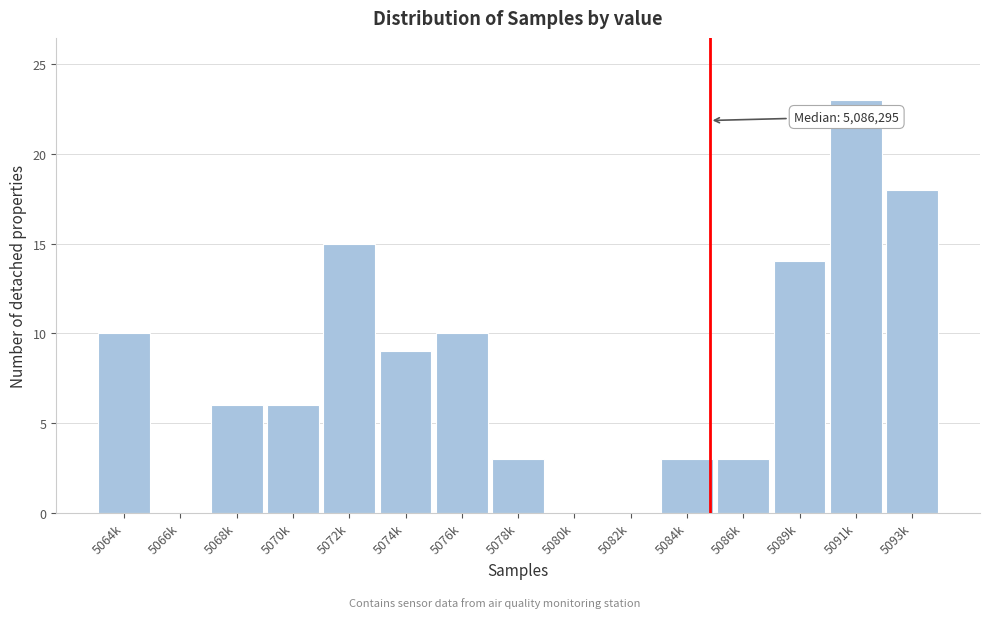

Reading left to right, transcribe all the data shown in this chart.

5064k=10	5066k=0	5068k=6	5070k=6	5072k=15	5074k=9	5076k=10	5078k=3	5080k=0	5082k=0	5084k=3	5086k=3	5089k=14	5091k=23	5093k=18